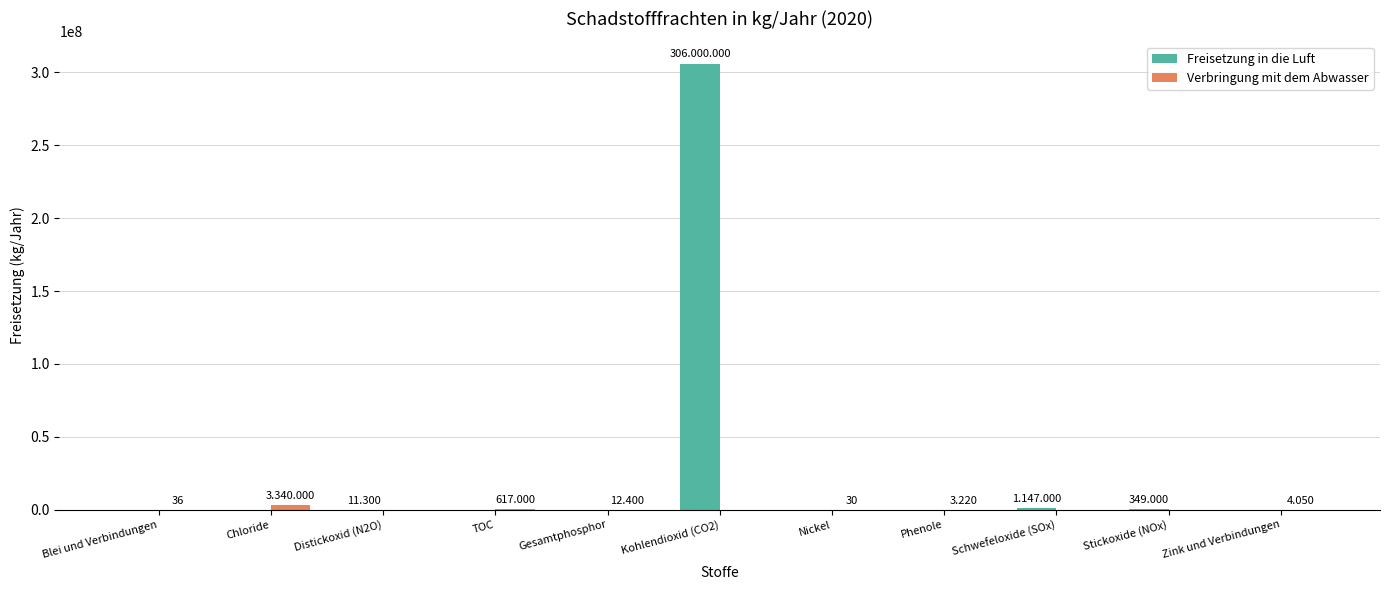

What is the label of the 9th bar from the left?

Schwefeloxide (SOx)